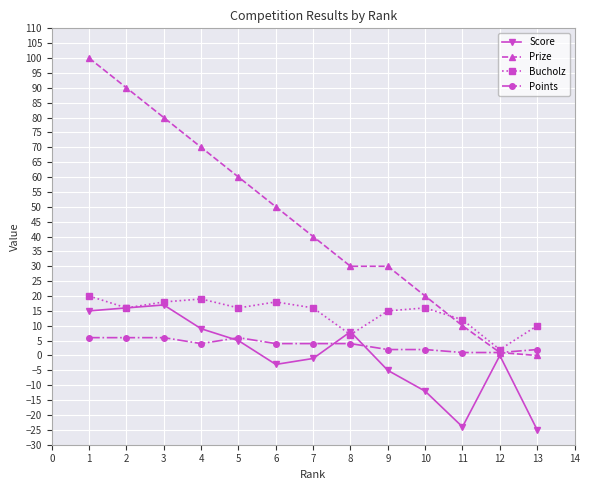

What is the minimum value for Score?

-25